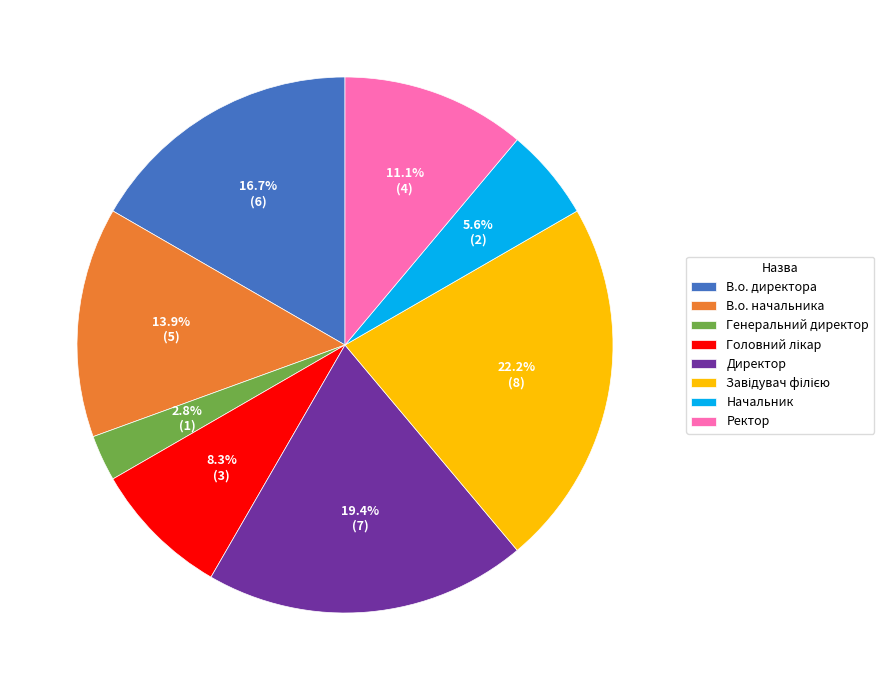

The Генеральний директор slice represents 3% of the pie. True or false?

True